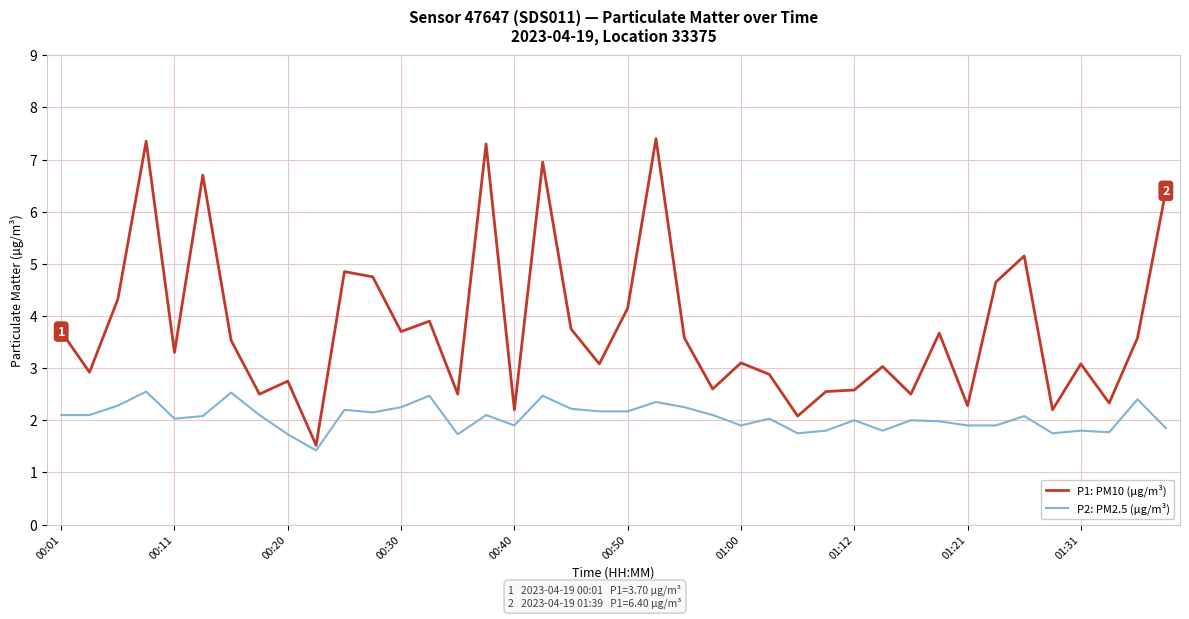

What is the difference between the maximum and minimum values in the P2: PM2.5 (µg/m³) series?

1.1